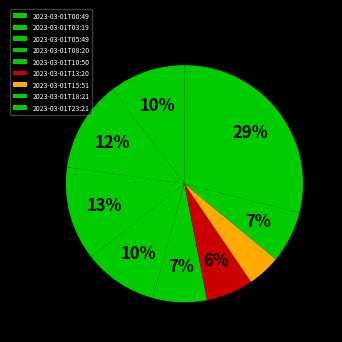

Which slice is the smallest?

2023-03-01T15:51